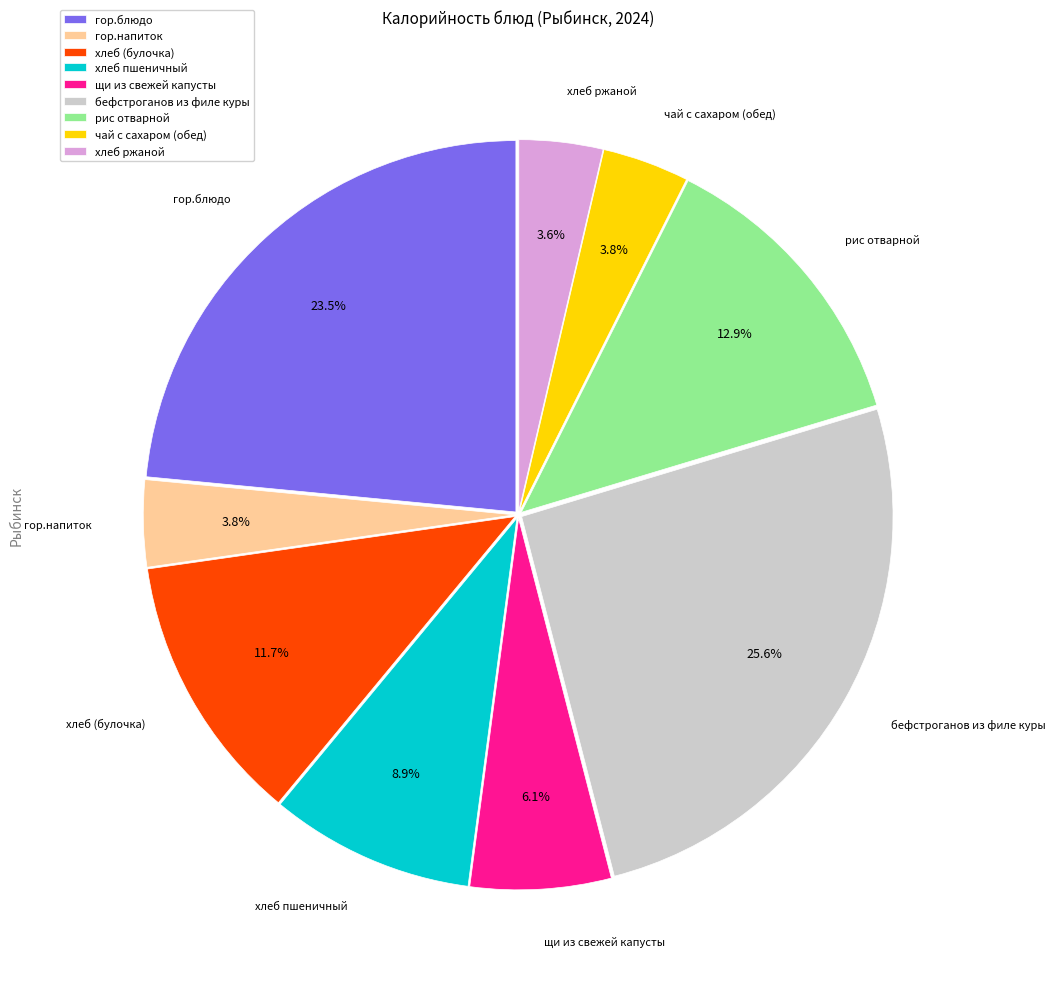

How many slices are in this pie chart?

9